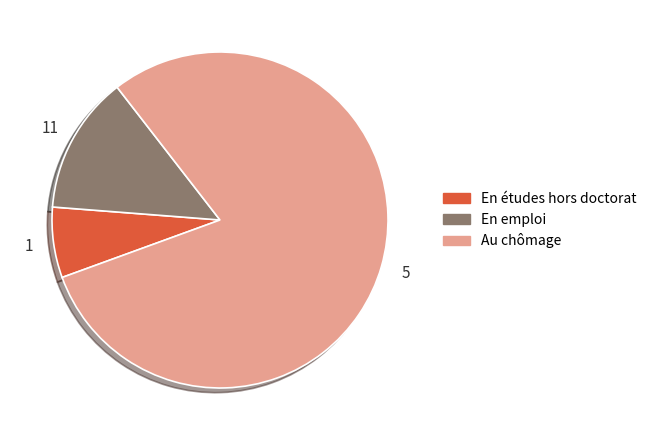

Is there any slice that represents more than half of the pie?

Yes